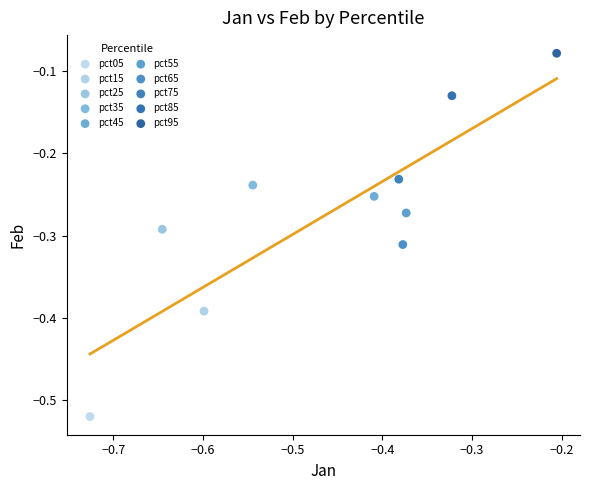

Which series reaches the minimum Y coordinate?

pct05